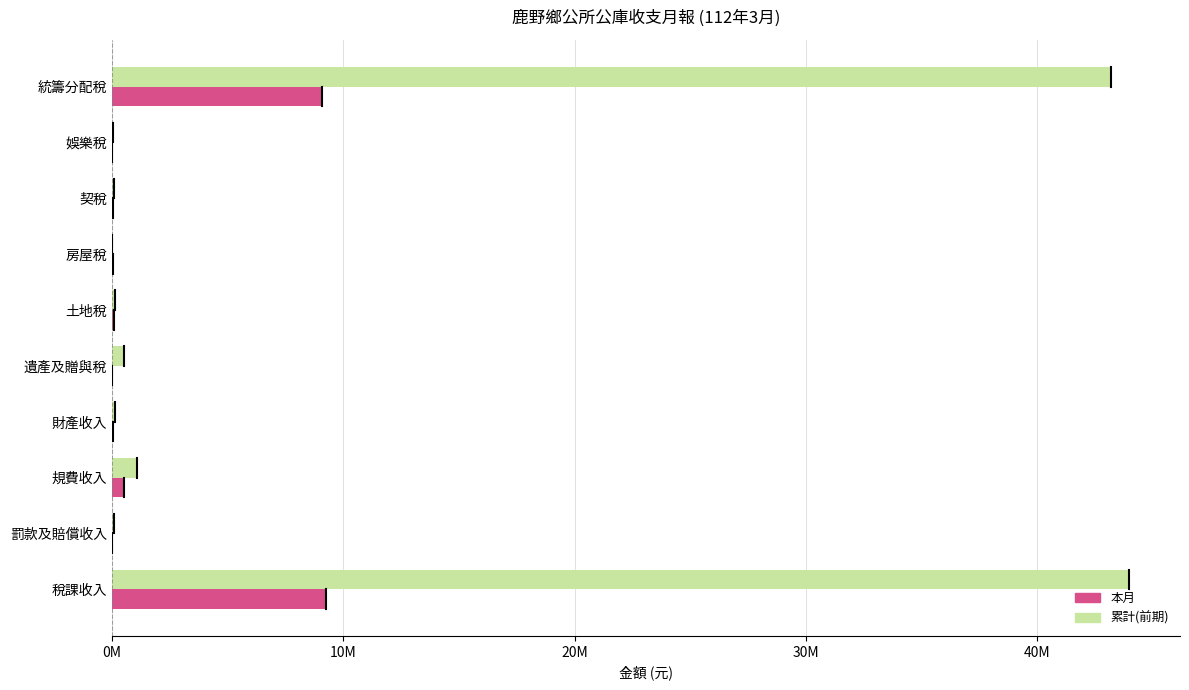

What are all the series names shown in the legend?

本月, 累計(前期)